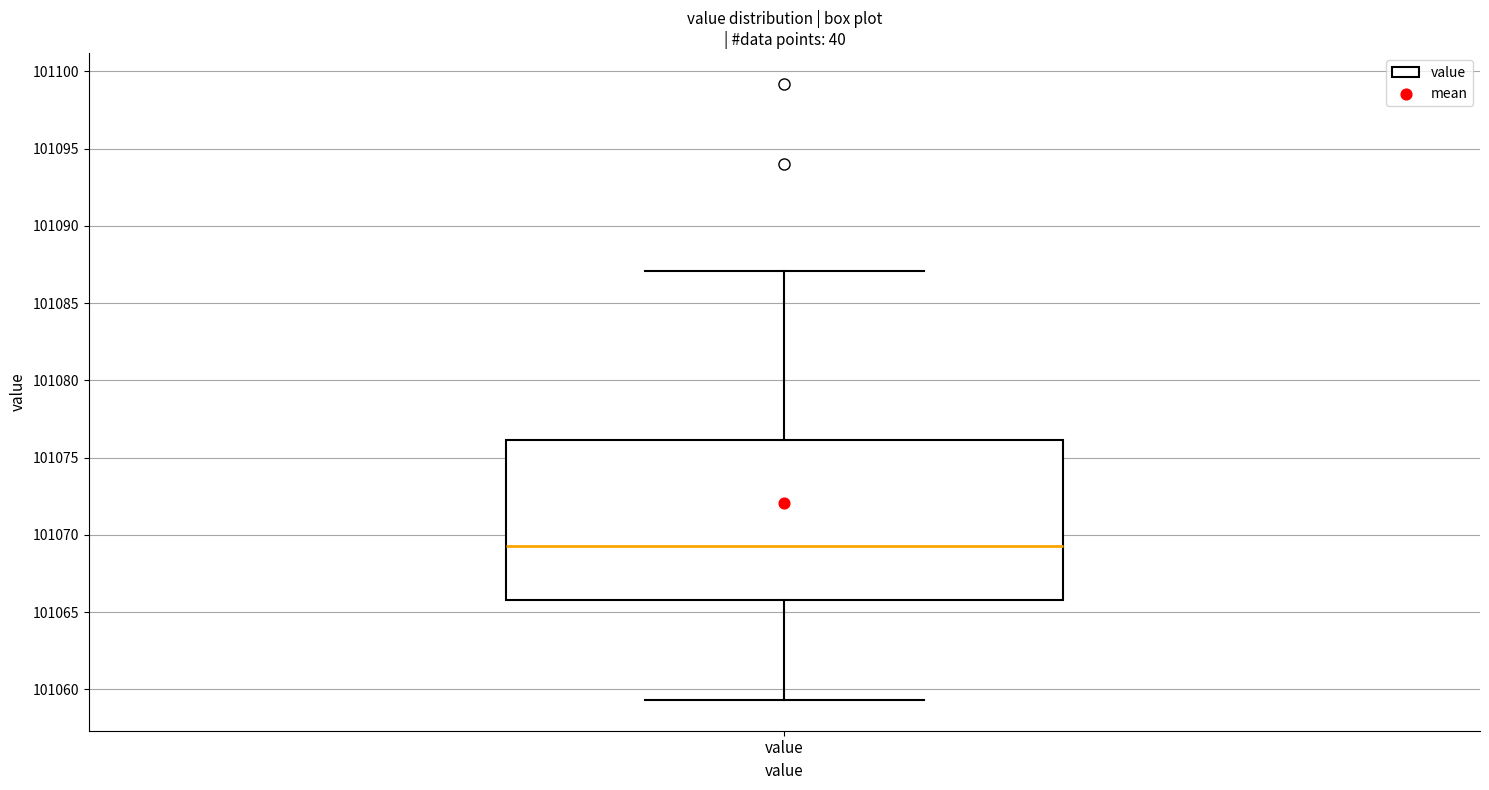

Read this box plot against the y-axis: the position of the median line, the range covered by the box, and the ends of both whiskers. The values are not printed on the chart, so give them approximately, as read against the axis.

median 101069.5, box 101066.0 to 101076.0, whiskers 101059.5 to 101087.0